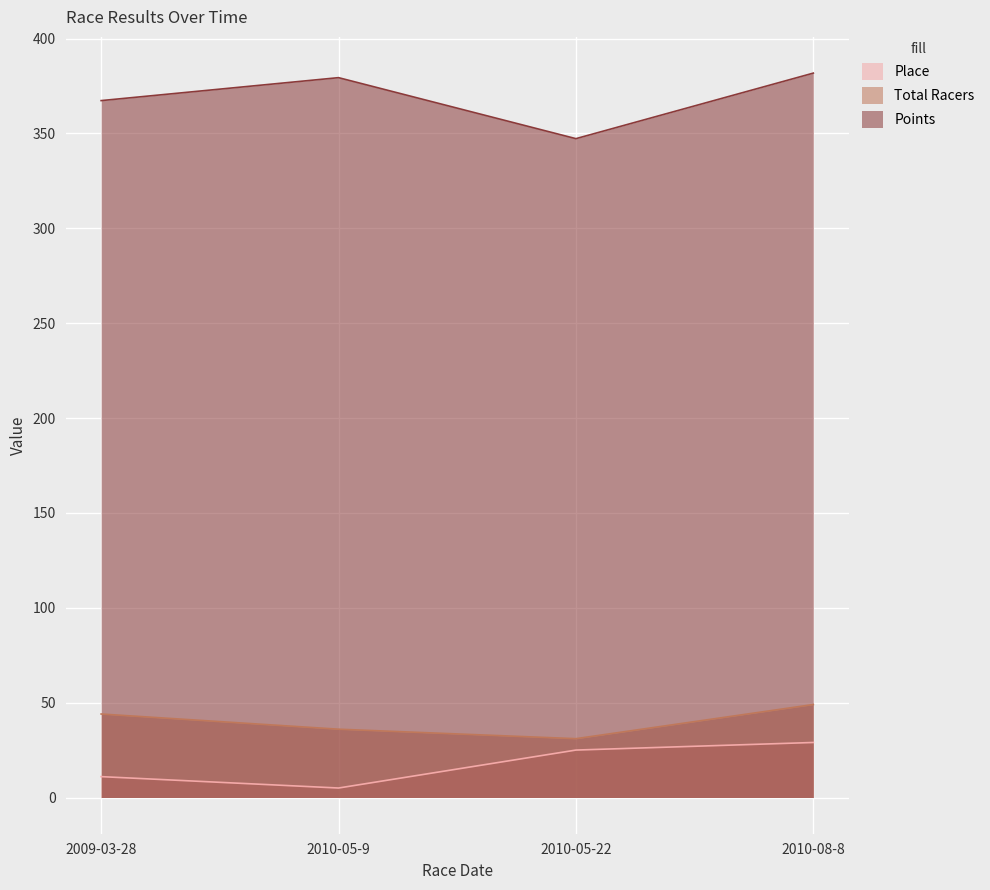

The value of Total Racers at 2010-05-9 is 36.0. True or false?

True